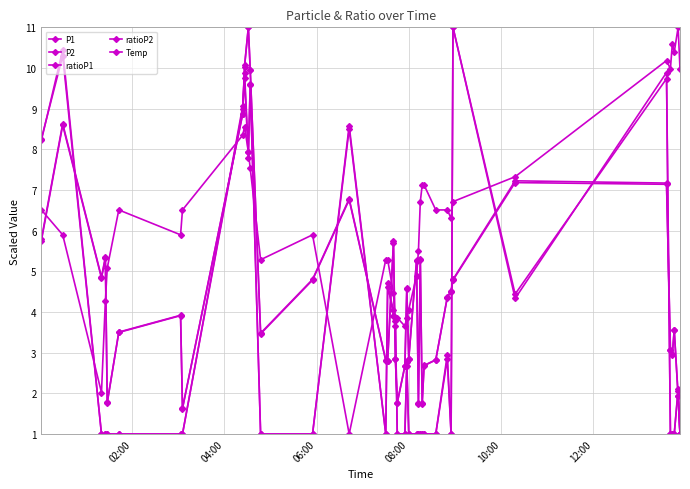

How many lines are shown in the chart?

5